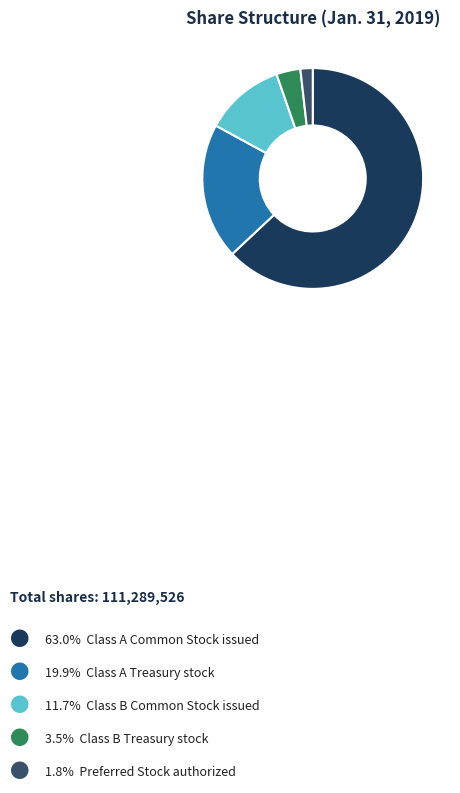

Is there a majority slice in this chart?

Yes